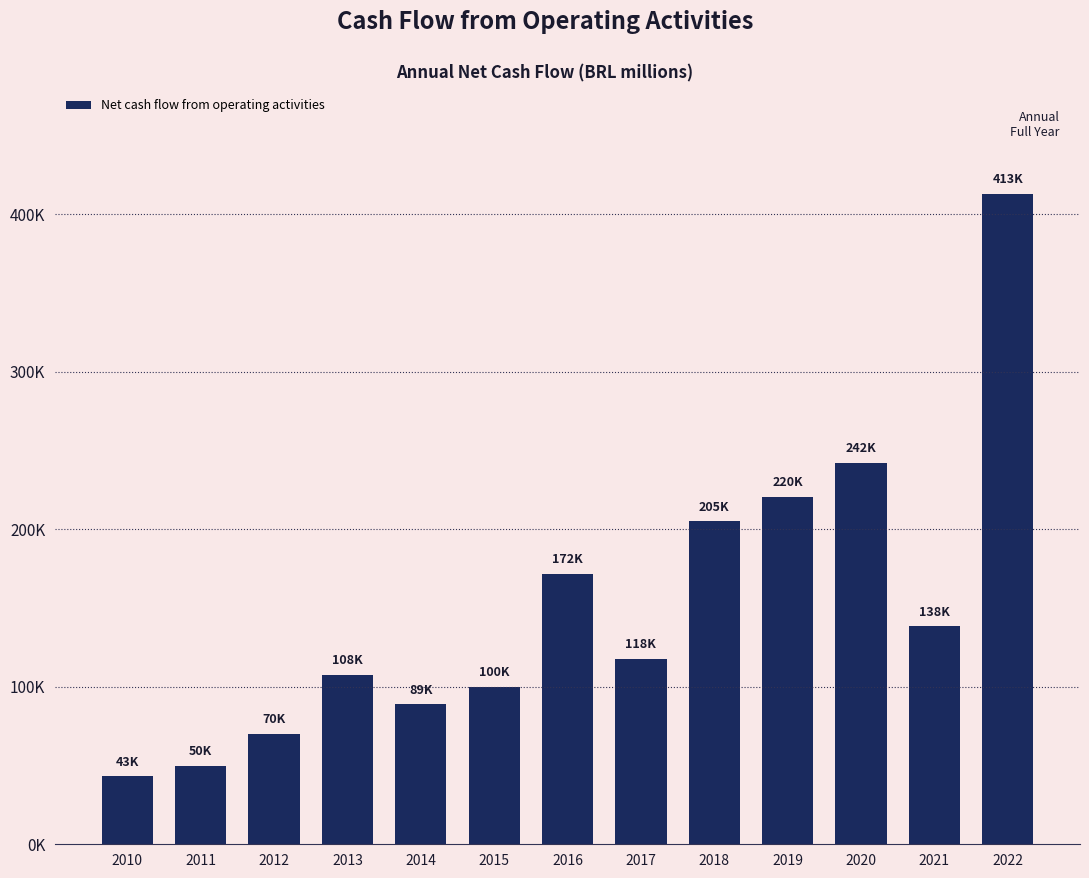

What is the value of the 9th bar from the left?

204882.0